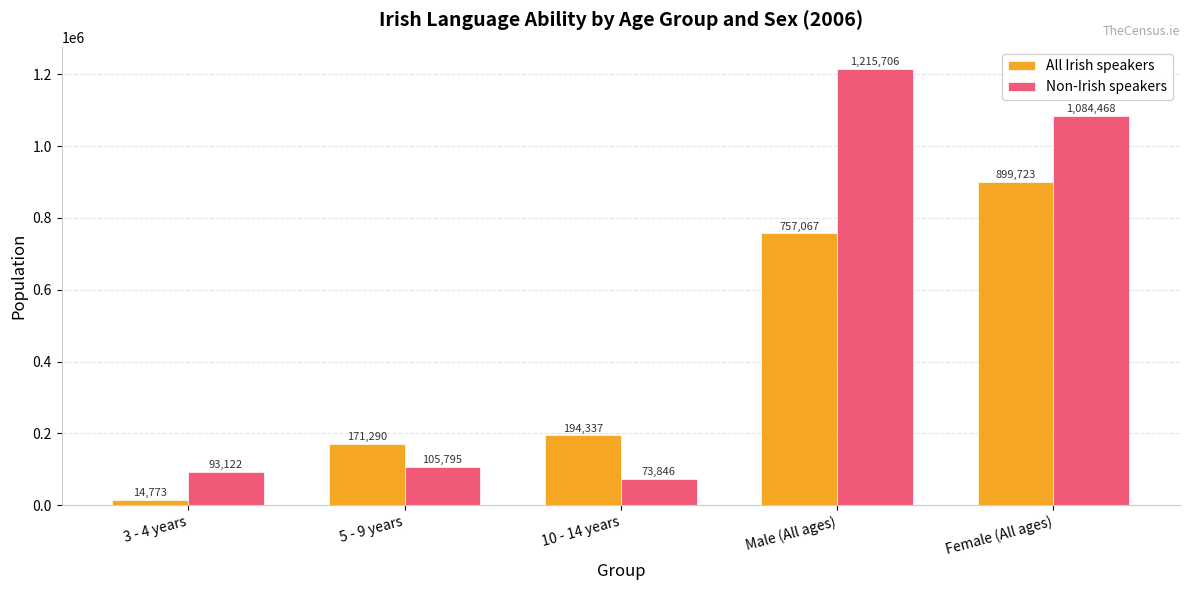

What is the difference between the All Irish speakers values at 3 - 4 years and 5 - 9 years?

156517